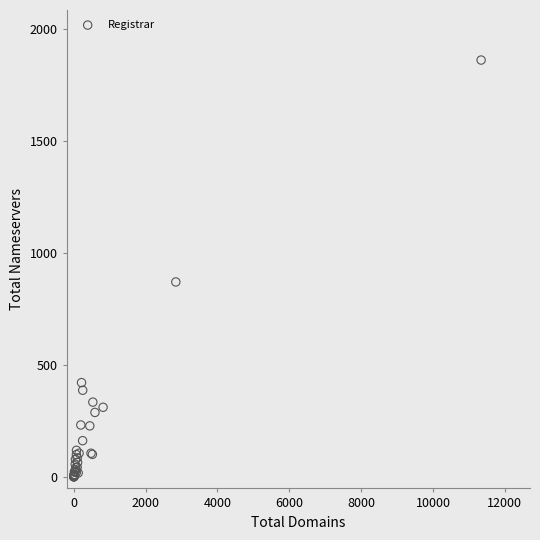

What Y value in the scatter plot is closest to 931?

871